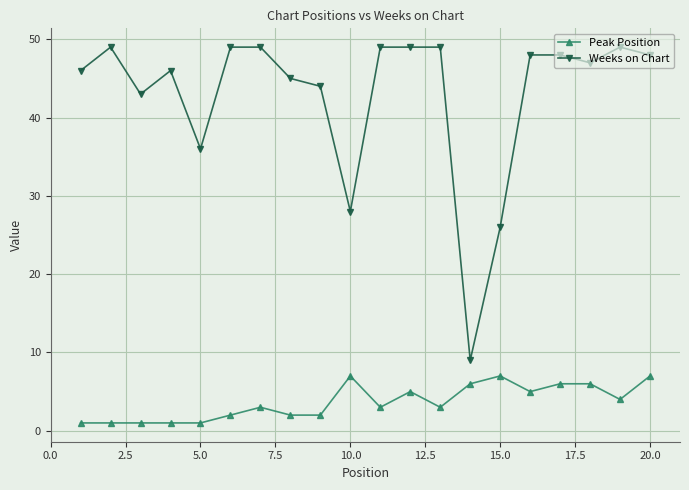

Which series has the largest total across all categories?

Weeks on Chart